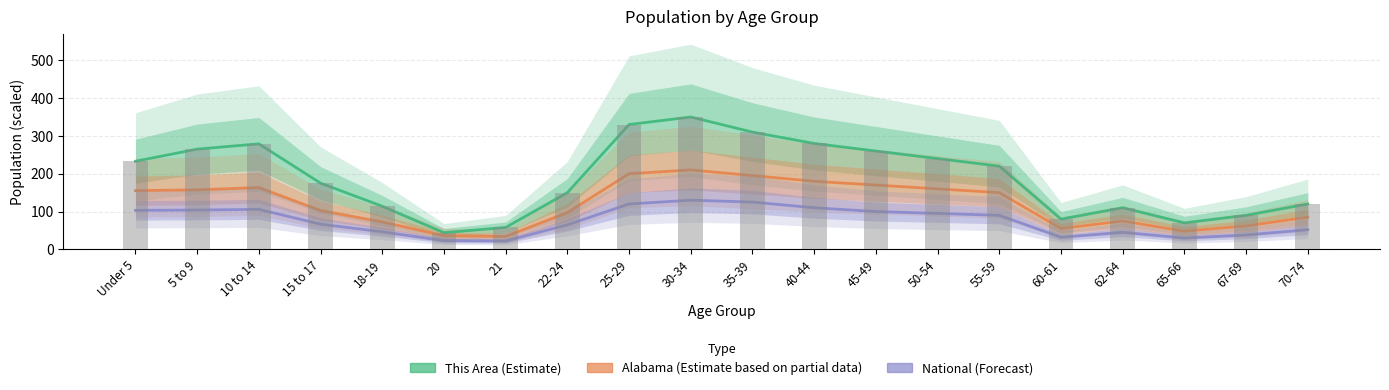

True or false: Alabama has a value of 163.4 at 10 to 14.

True